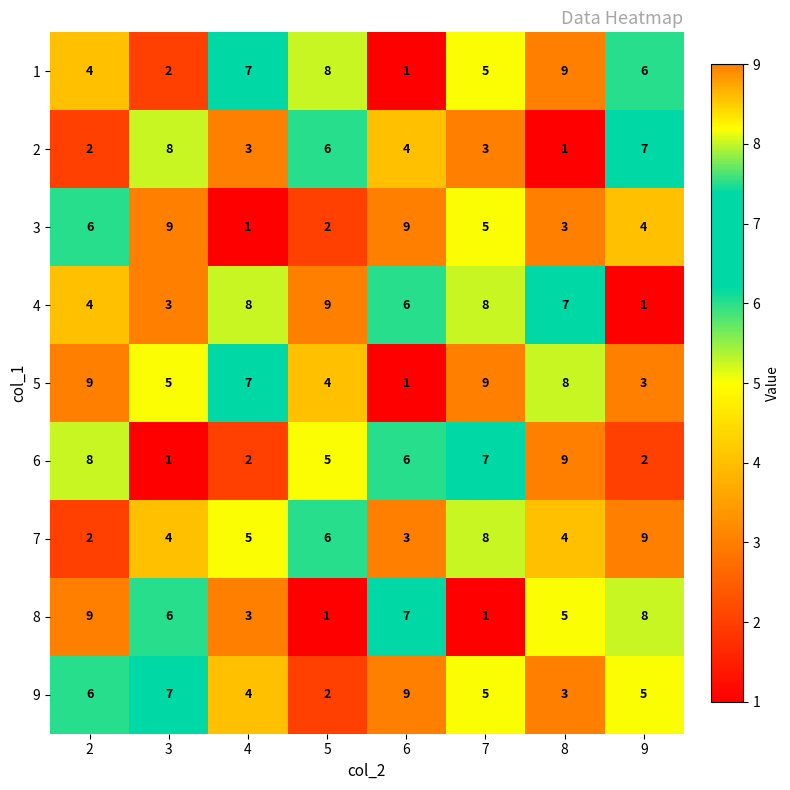

What is the greatest value displayed?

9